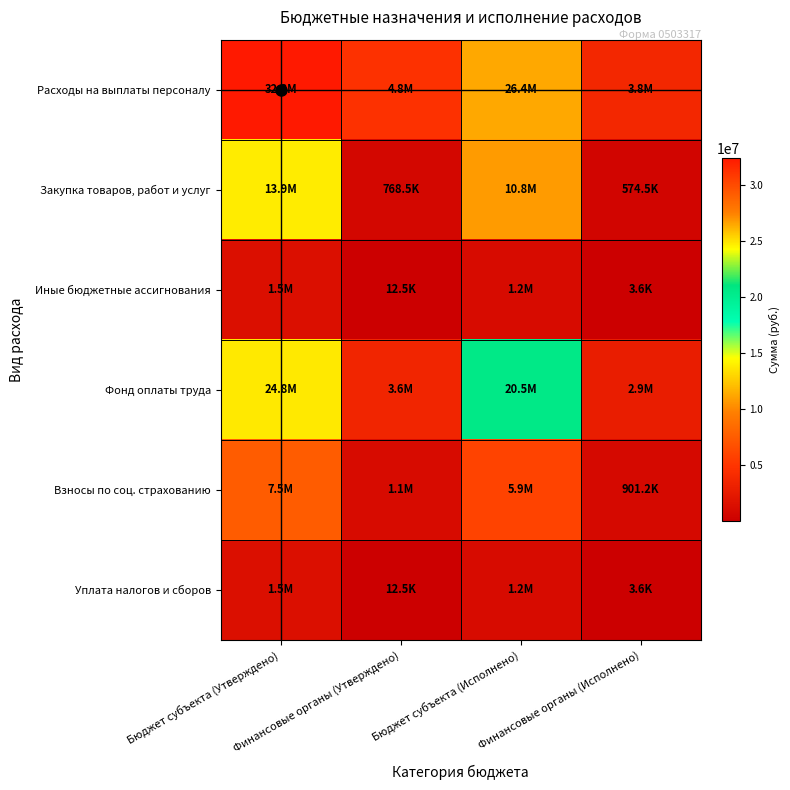

Between Бюджет субъекта (Утверждено) and Бюджет субъекта (Исполнено), which is larger?

Бюджет субъекта (Утверждено)